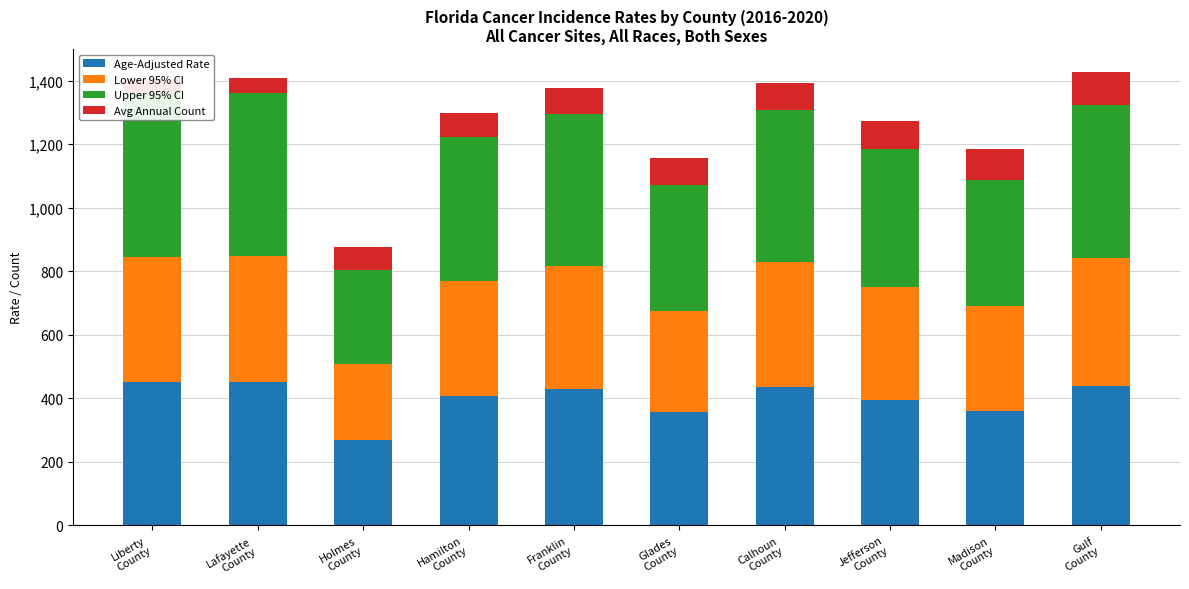

How many categories are shown in the chart?

10